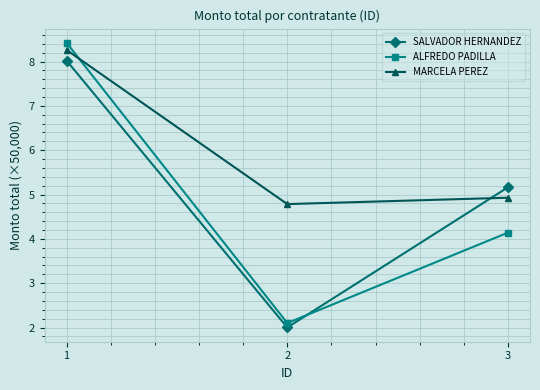

What is the minimum value for ALFREDO PADILLA?

2.1